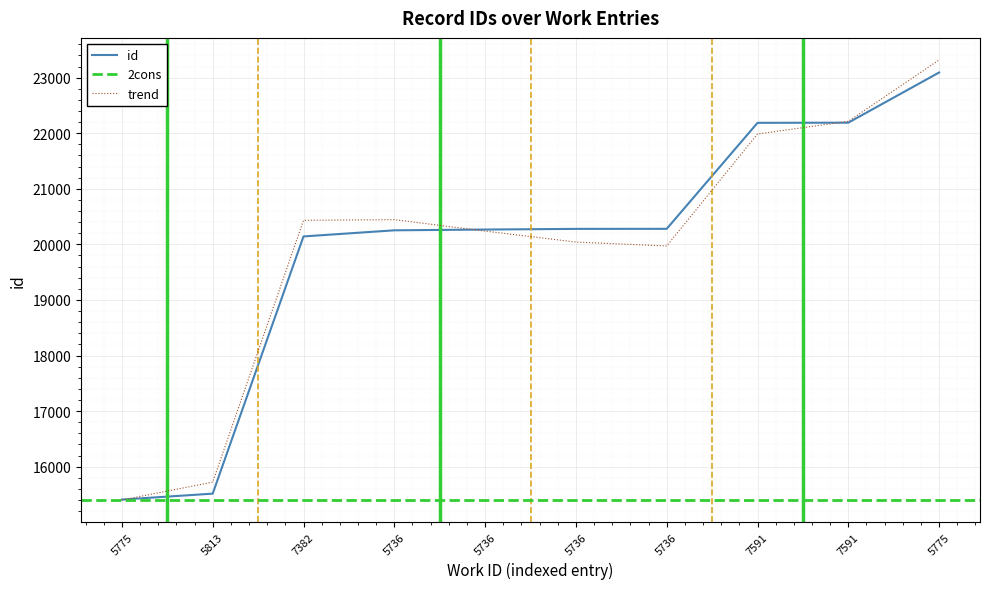

What is the label of the 10th point from the right?

5775